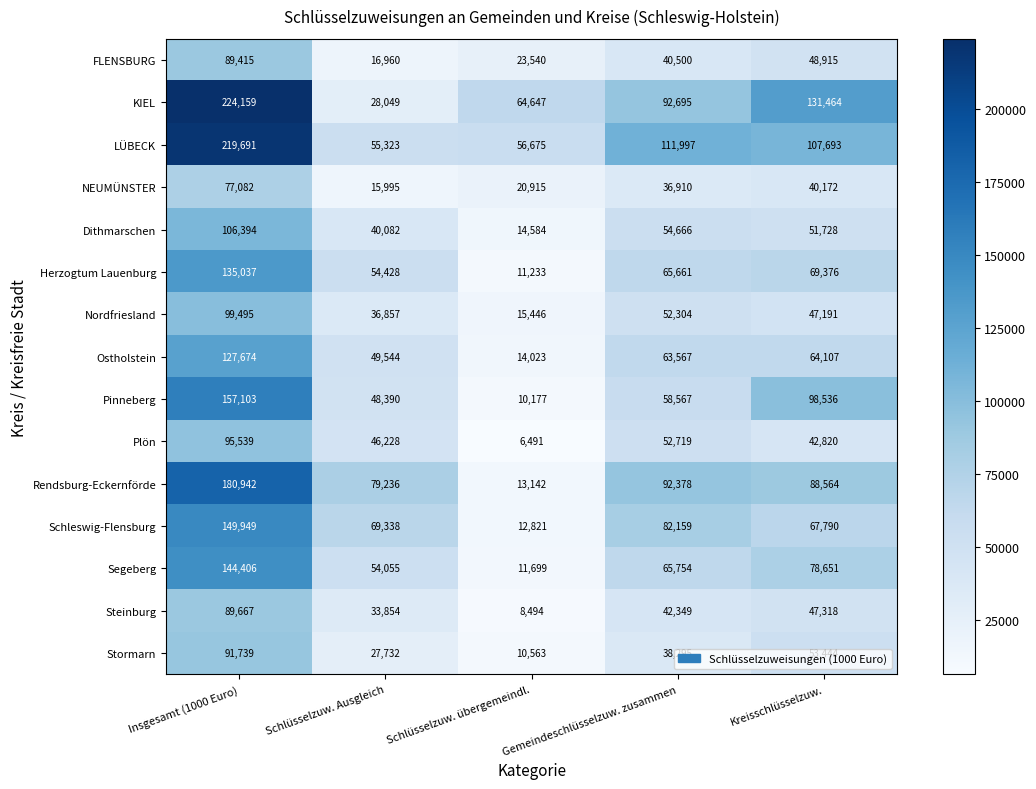

Which series has the largest total across all categories?

LÜBECK